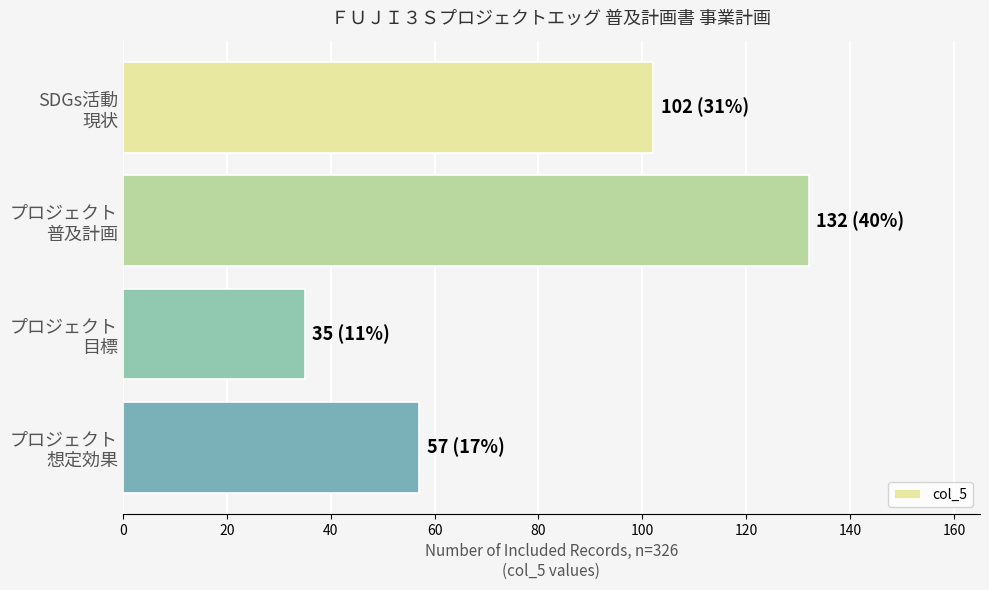

What is the sum of all values?

326